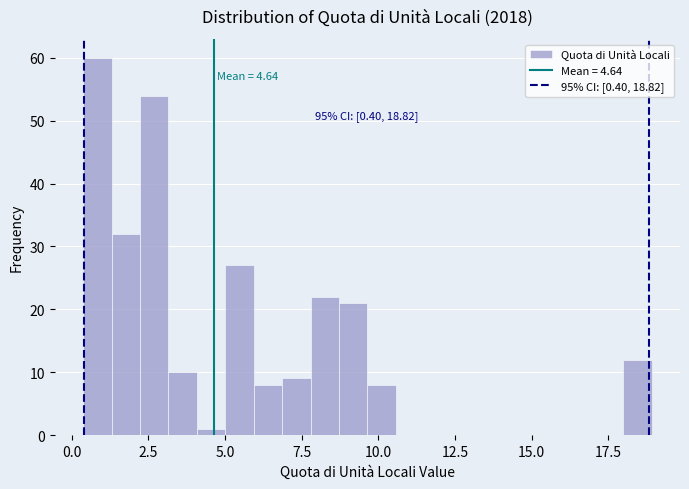

Read against the x-axis, roughly where is the centre of the tallest bar?

1.0